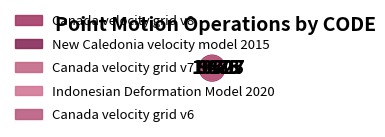

True or false: New Caledonia velocity model 2015 accounts for 35% of the total.

False